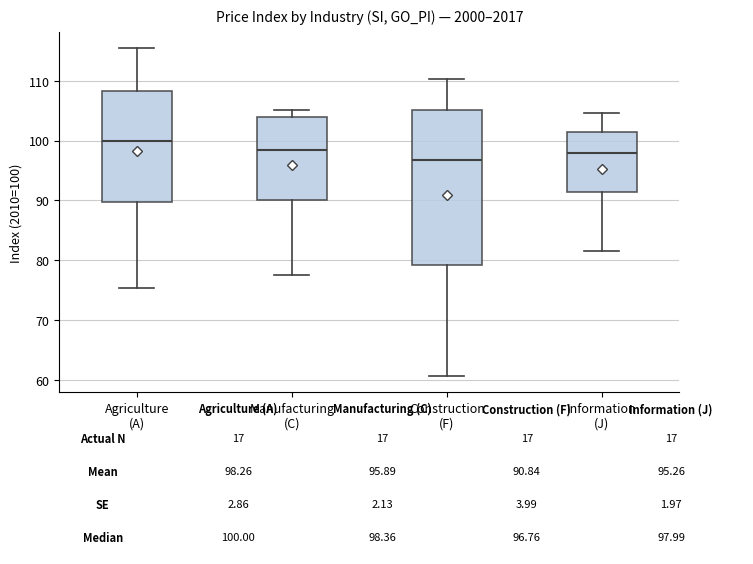

Which box is the tallest, from its lower edge to its upper edge?

Construction (F)